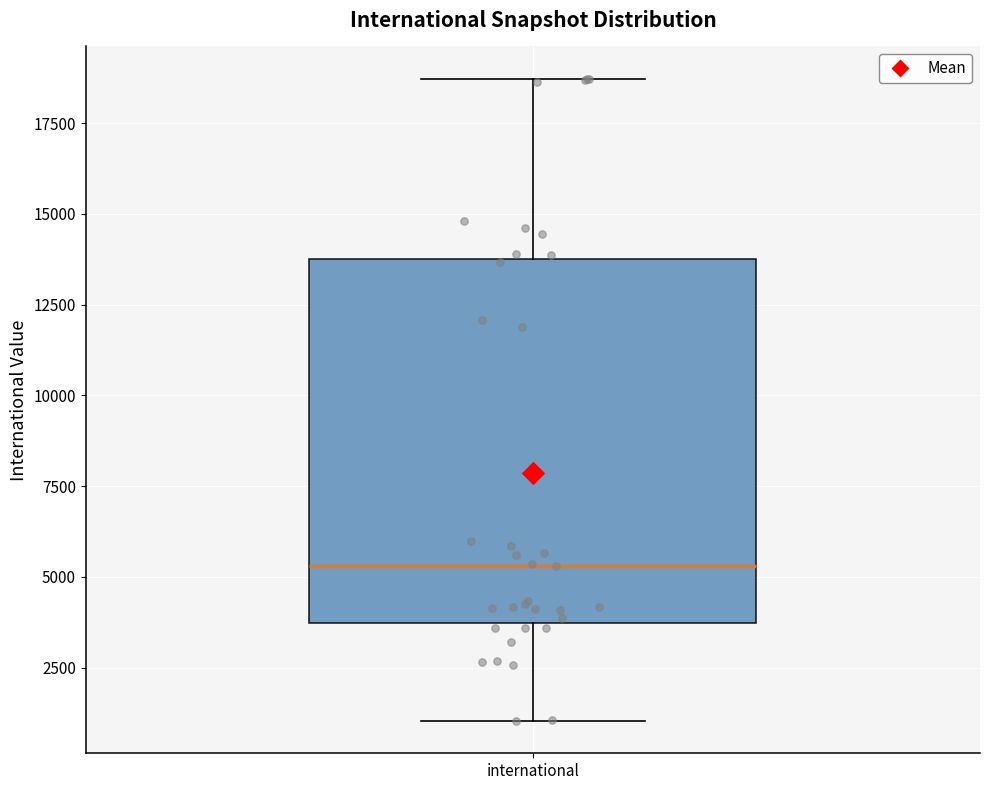

Where does the median line of the box for international sit on the y-axis? The values are not printed on the chart, so give them approximately, as read against the axis.

5500